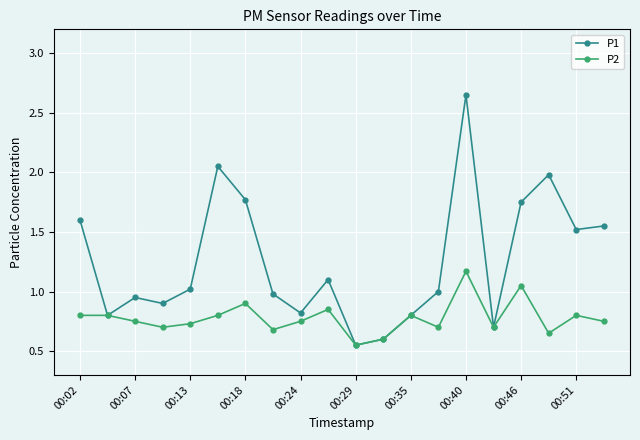

True or false: P1 has more than 0 points higher than both neighbors.

True